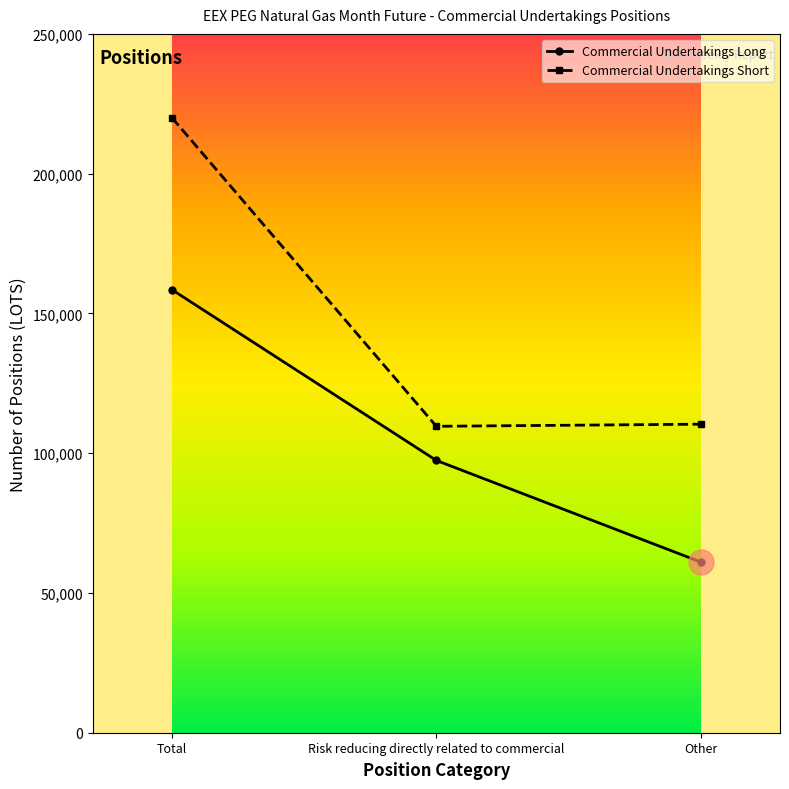

Rank the series by their average value, from highest to lowest.

Commercial Undertakings Short, Commercial Undertakings Long